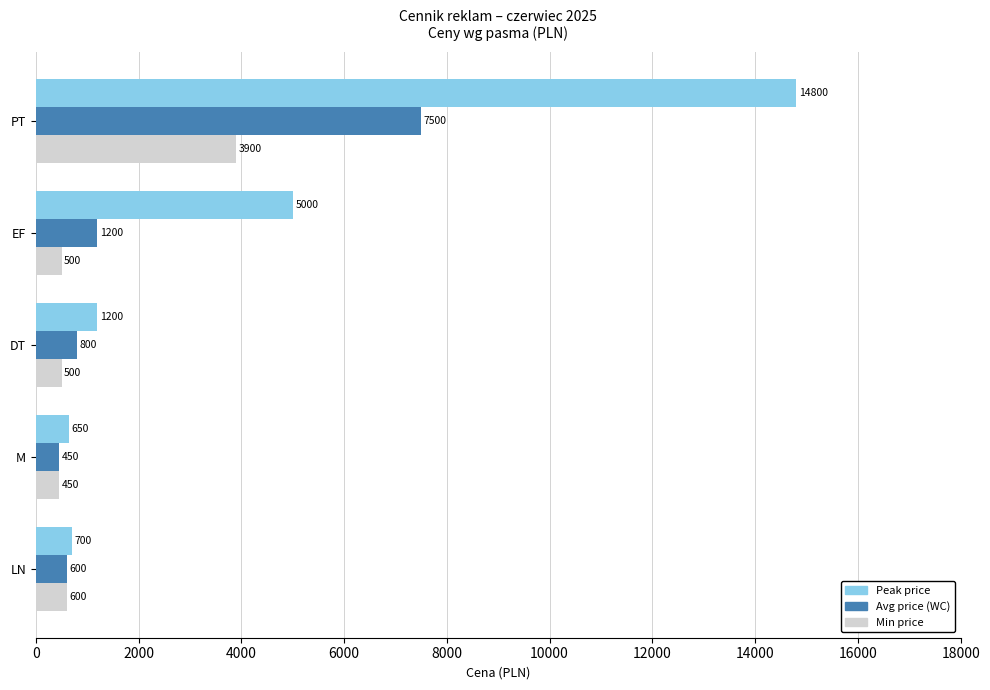

List the labels in order of Avg price (WC) value, smallest first.

M, LN, DT, EF, PT